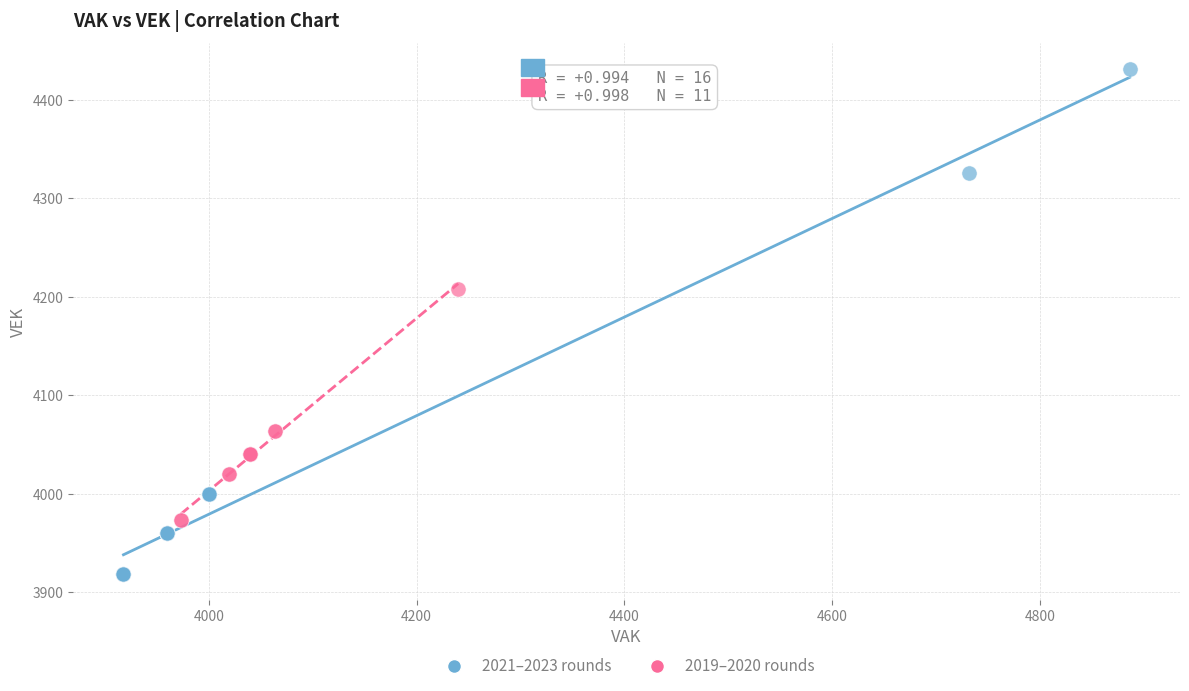

Which series contains the highest Y value?

2021–2023 rounds